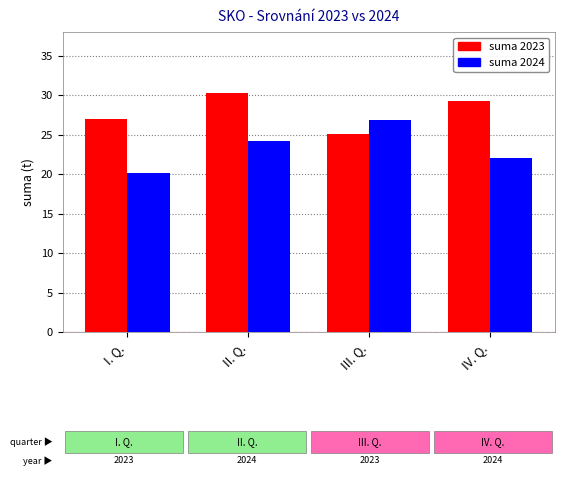

At which label does suma 2024 reach its minimum?

I. Q.